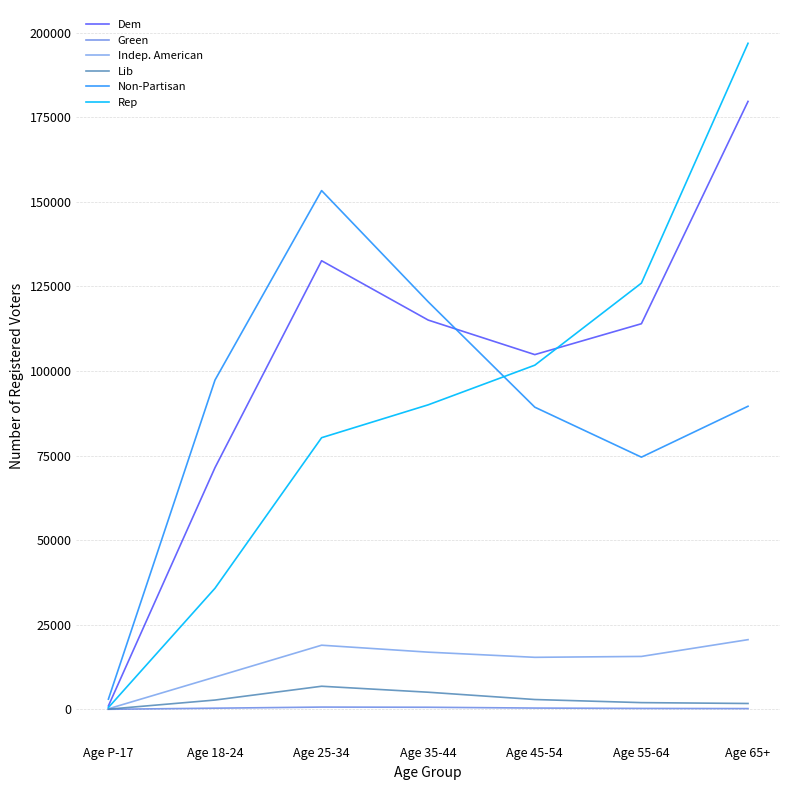

Is it true that Green equals 5 at Age P-17?

True